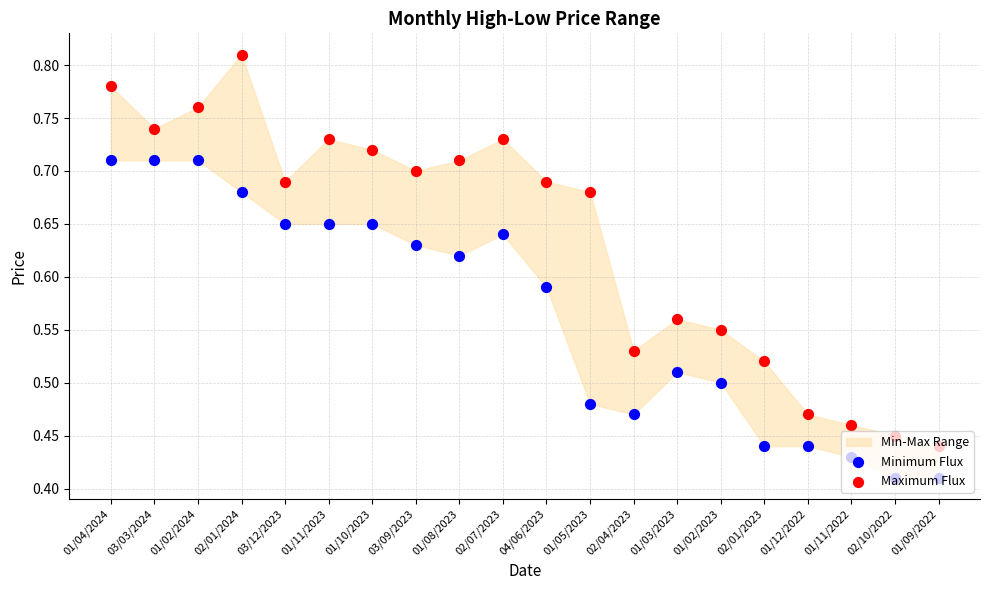

Which series has the widest spread of Y values?

Maximum Flux